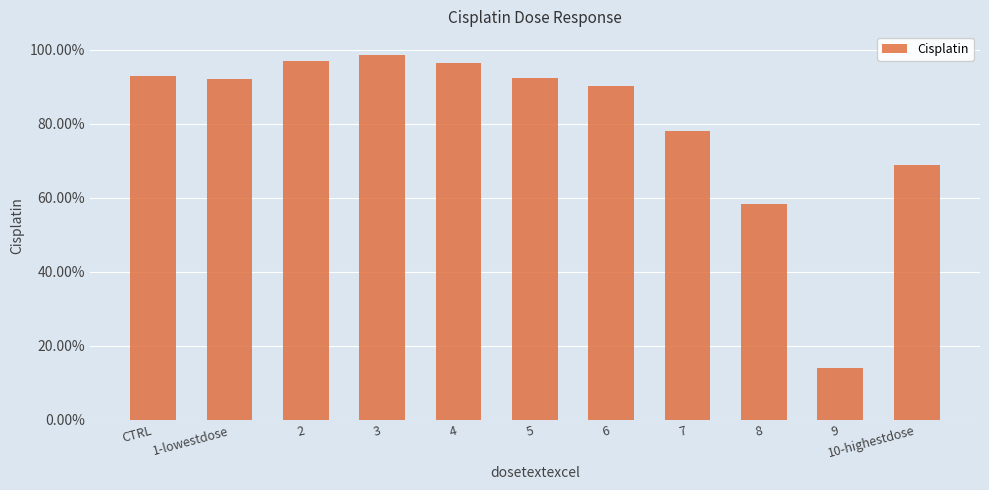

What is the approximate value at 1-lowestdose?

0.9